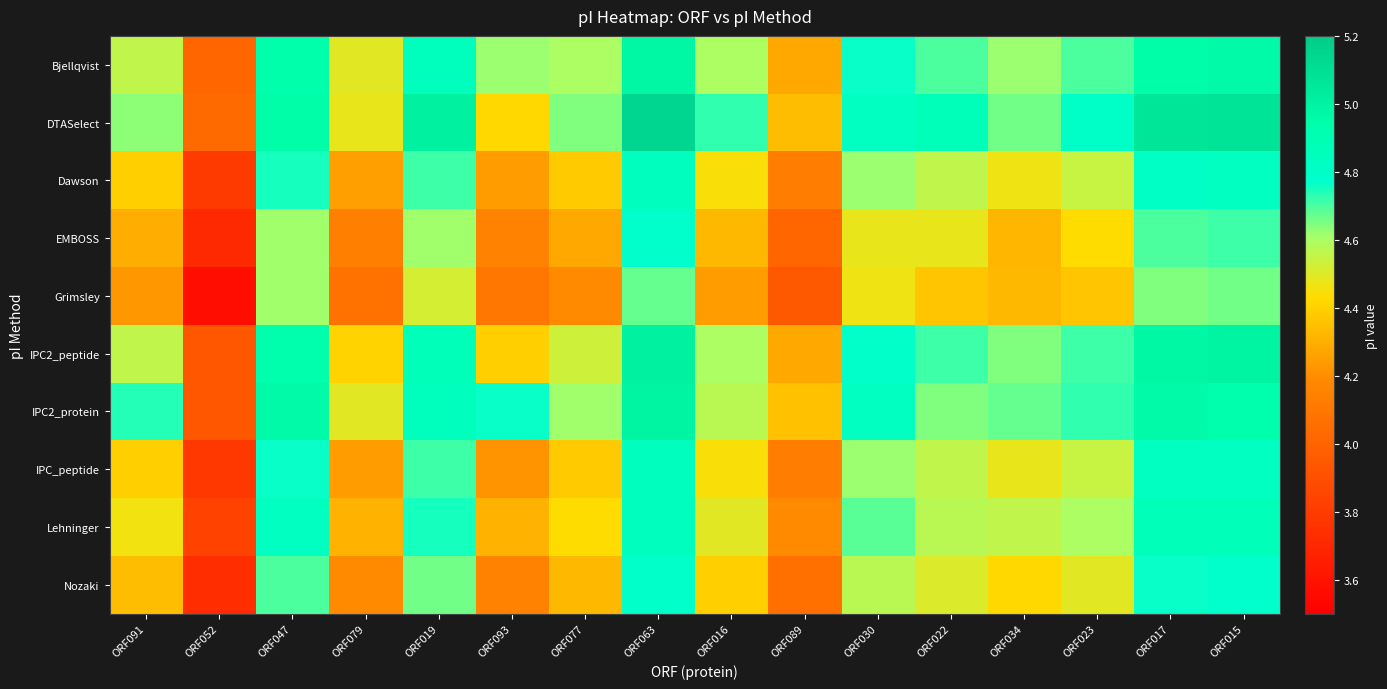

Rank the series by their maximum value, from highest to lowest.

DTASelect, IPC2_peptide, IPC2_protein, Bjellqvist, Lehninger, Dawson, IPC_peptide, Nozaki, EMBOSS, Grimsley